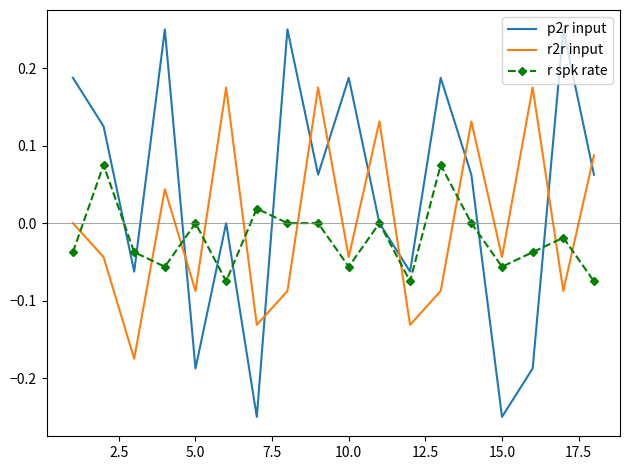

Which series has the widest spread of values?

p2r input